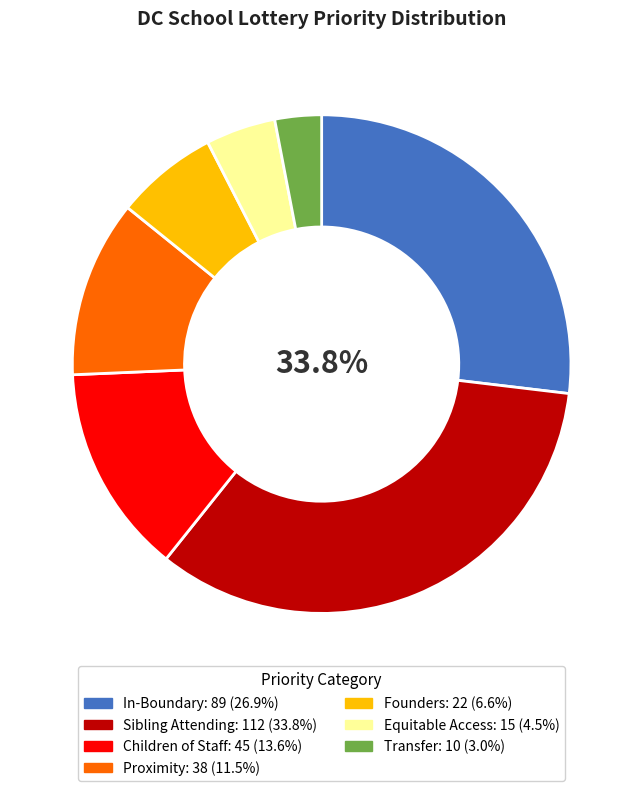

To the nearest percent, what is the average slice percentage?

14%